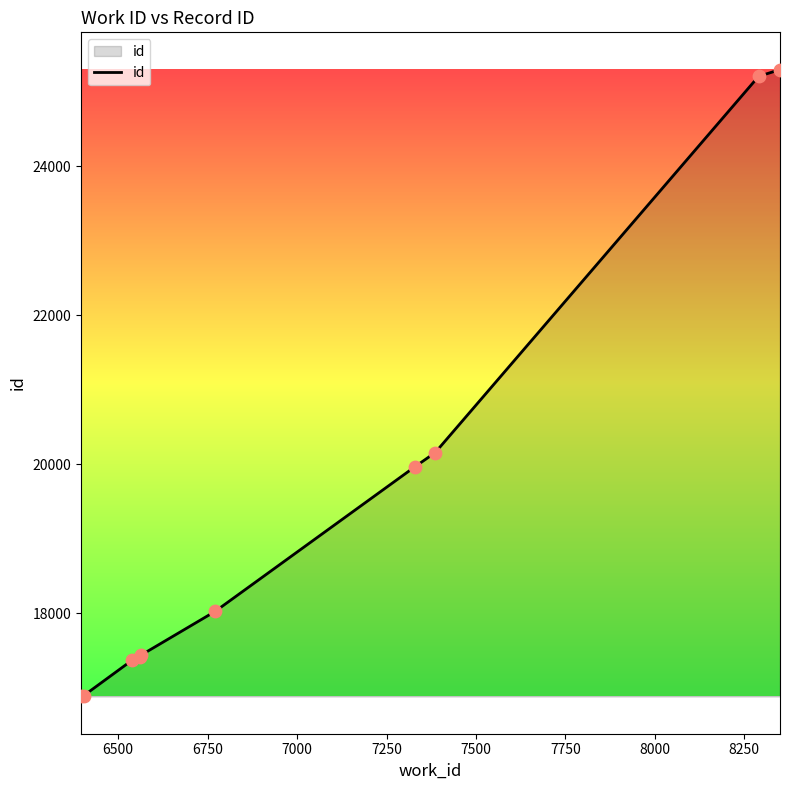

What is the minimum value shown in the chart?

16882